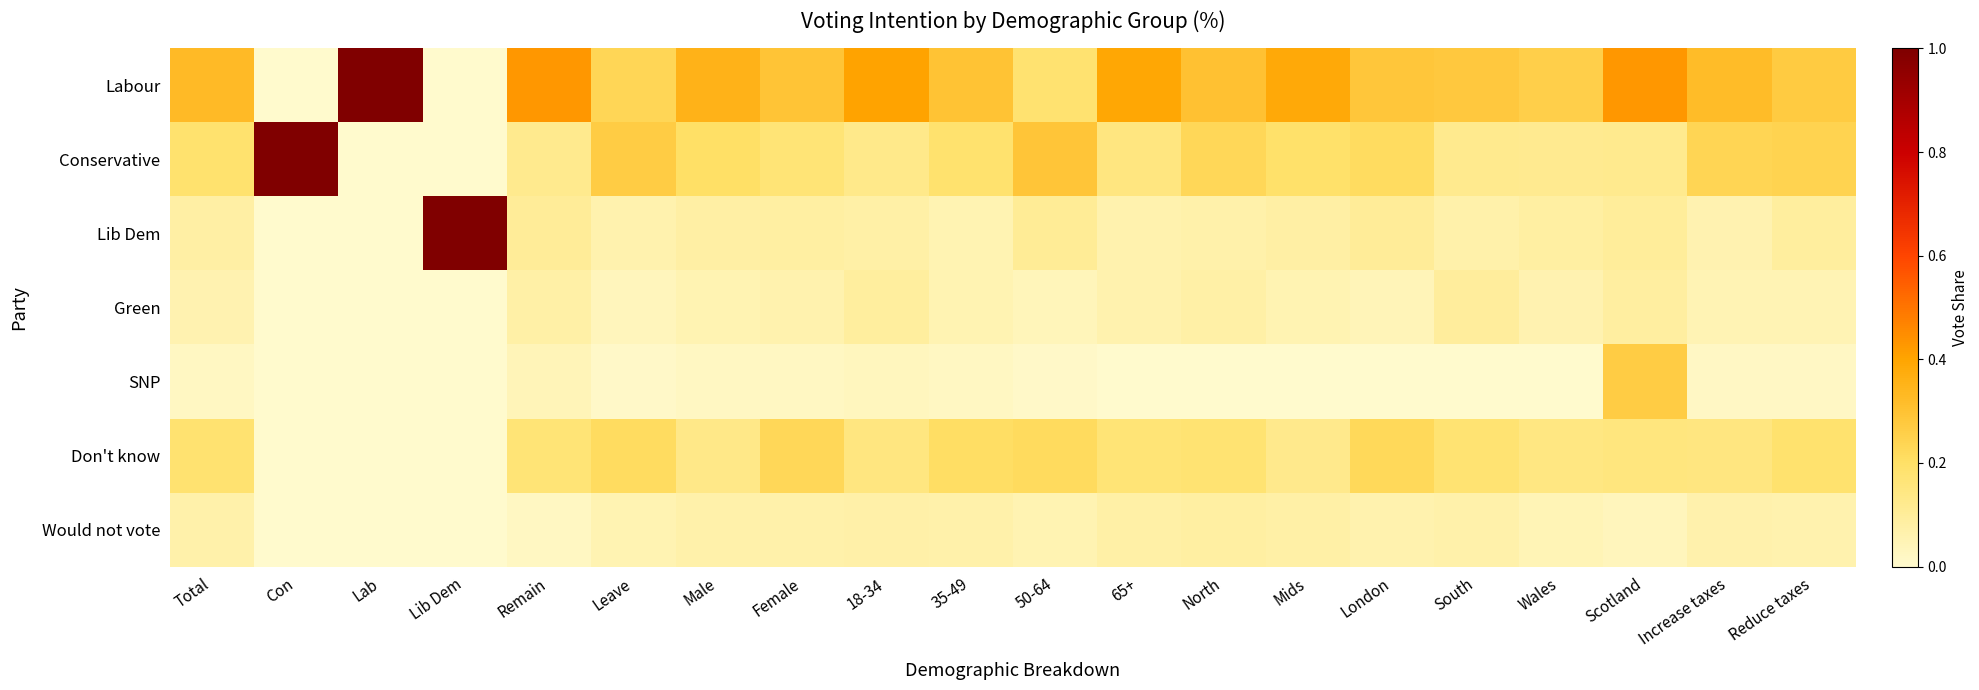

Reading left to right, list all the values displayed in this chart.

Labour: Total=0.3	Con=0.0	Lab=1.0	Lib Dem=0.0	Remain=0.4	Leave=0.2	Male=0.4	Female=0.3	18-34=0.4	35-49=0.3	50-64=0.2	65+=0.4	North=0.3	Mids=0.4	London=0.3	South=0.3	Wales=0.3	Scotland=0.4	Increase taxes=0.3	Reduce taxes=0.3
Conservative: Total=0.2	Con=1.0	Lab=0.0	Lib Dem=0.0	Remain=0.1	Leave=0.3	Male=0.2	Female=0.2	18-34=0.1	35-49=0.2	50-64=0.3	65+=0.2	North=0.2	Mids=0.2	London=0.2	South=0.1	Wales=0.1	Scotland=0.1	Increase taxes=0.2	Reduce taxes=0.2
Lib Dem: Total=0.1	Con=0.0	Lab=0.0	Lib Dem=1.0	Remain=0.1	Leave=0.1	Male=0.1	Female=0.1	18-34=0.1	35-49=0.1	50-64=0.1	65+=0.1	North=0.1	Mids=0.1	London=0.1	South=0.1	Wales=0.1	Scotland=0.1	Increase taxes=0.1	Reduce taxes=0.1
Green: Total=0.1	Con=0.0	Lab=0.0	Lib Dem=0.0	Remain=0.1	Leave=0.0	Male=0.1	Female=0.1	18-34=0.1	35-49=0.1	50-64=0.0	65+=0.1	North=0.1	Mids=0.1	London=0.0	South=0.1	Wales=0.1	Scotland=0.1	Increase taxes=0.1	Reduce taxes=0.0
SNP: Total=0.0	Con=0.0	Lab=0.0	Lib Dem=0.0	Remain=0.0	Leave=0.0	Male=0.0	Female=0.0	18-34=0.0	35-49=0.0	50-64=0.0	65+=0.0	North=0.0	Mids=0.0	London=0.0	South=0.0	Wales=0.0	Scotland=0.3	Increase taxes=0.0	Reduce taxes=0.0
Don't know: Total=0.2	Con=0.0	Lab=0.0	Lib Dem=0.0	Remain=0.2	Leave=0.2	Male=0.1	Female=0.2	18-34=0.2	35-49=0.2	50-64=0.2	65+=0.2	North=0.2	Mids=0.1	London=0.2	South=0.2	Wales=0.1	Scotland=0.2	Increase taxes=0.1	Reduce taxes=0.2
Would not vote: Total=0.1	Con=0.0	Lab=0.0	Lib Dem=0.0	Remain=0.0	Leave=0.1	Male=0.1	Female=0.1	18-34=0.1	35-49=0.1	50-64=0.1	65+=0.1	North=0.1	Mids=0.1	London=0.1	South=0.1	Wales=0.0	Scotland=0.0	Increase taxes=0.1	Reduce taxes=0.1